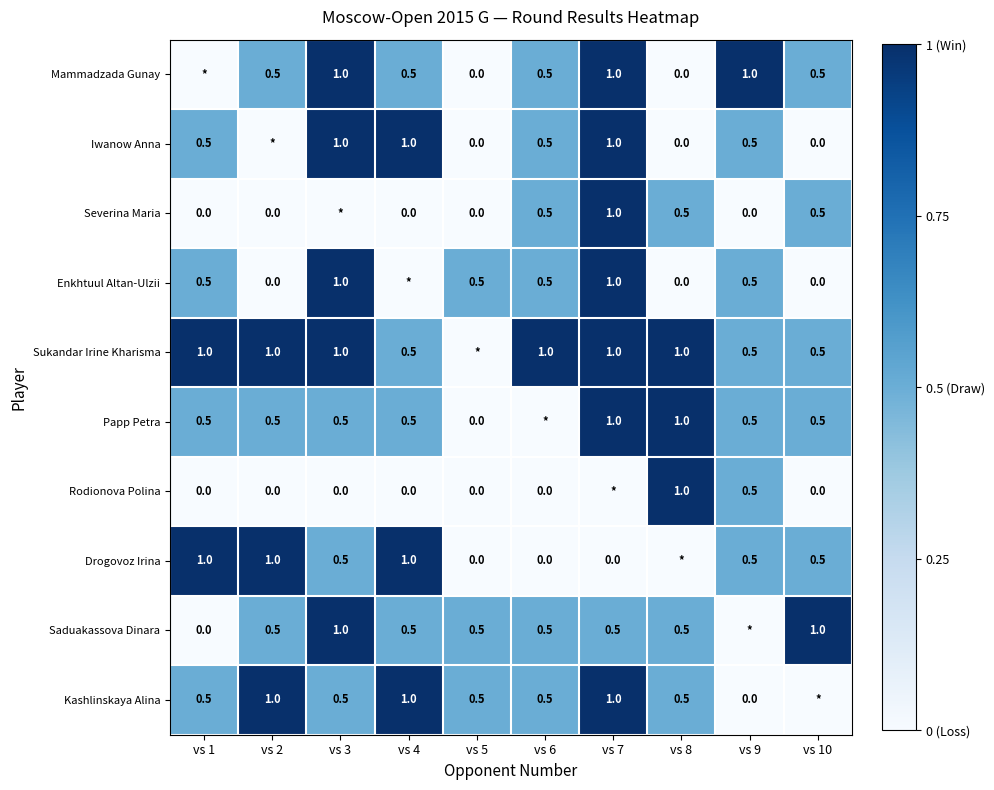

What is the total value across all series at vs 6?

4.0